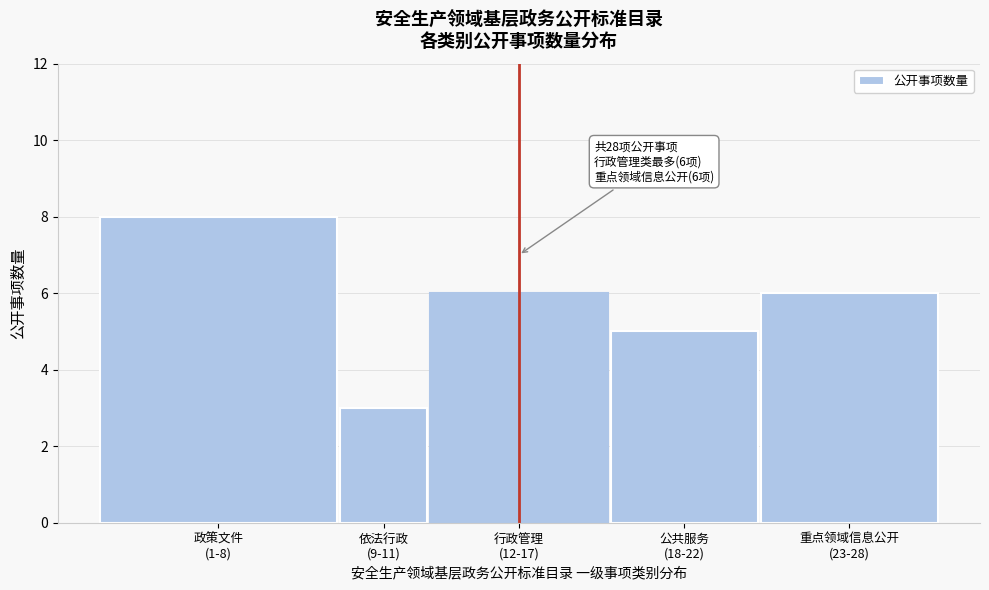

Reading left to right, transcribe all the data shown in this chart.

8	3	6	5	6